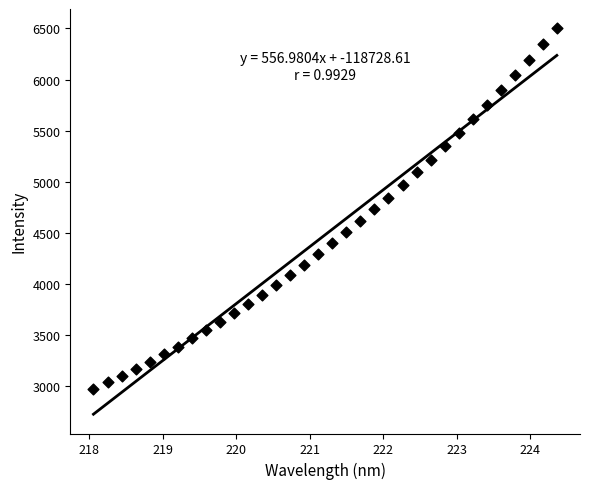

What is the range of X values (max minus min)?

6.3